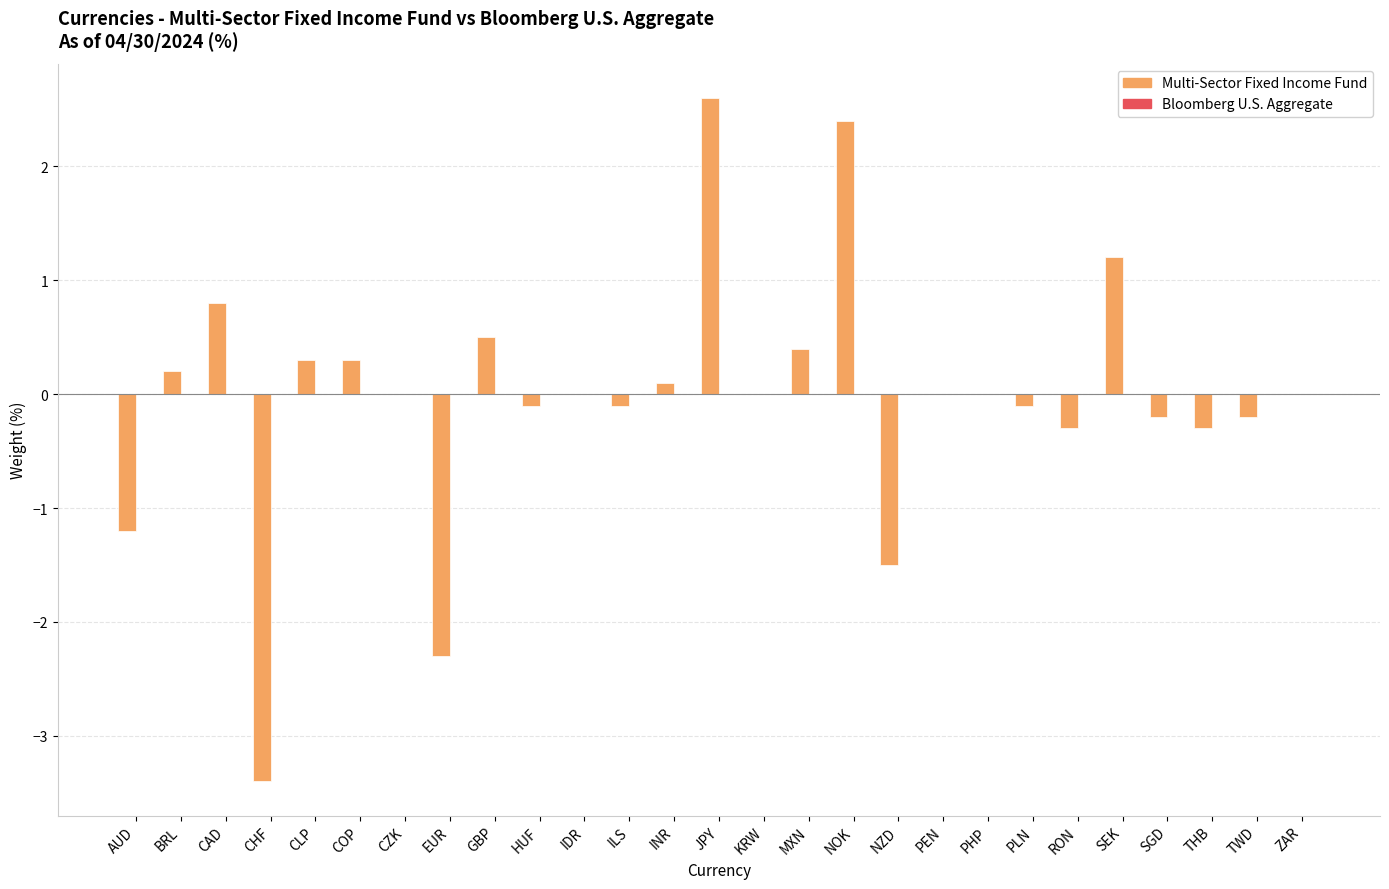

Are the bars horizontal?

No